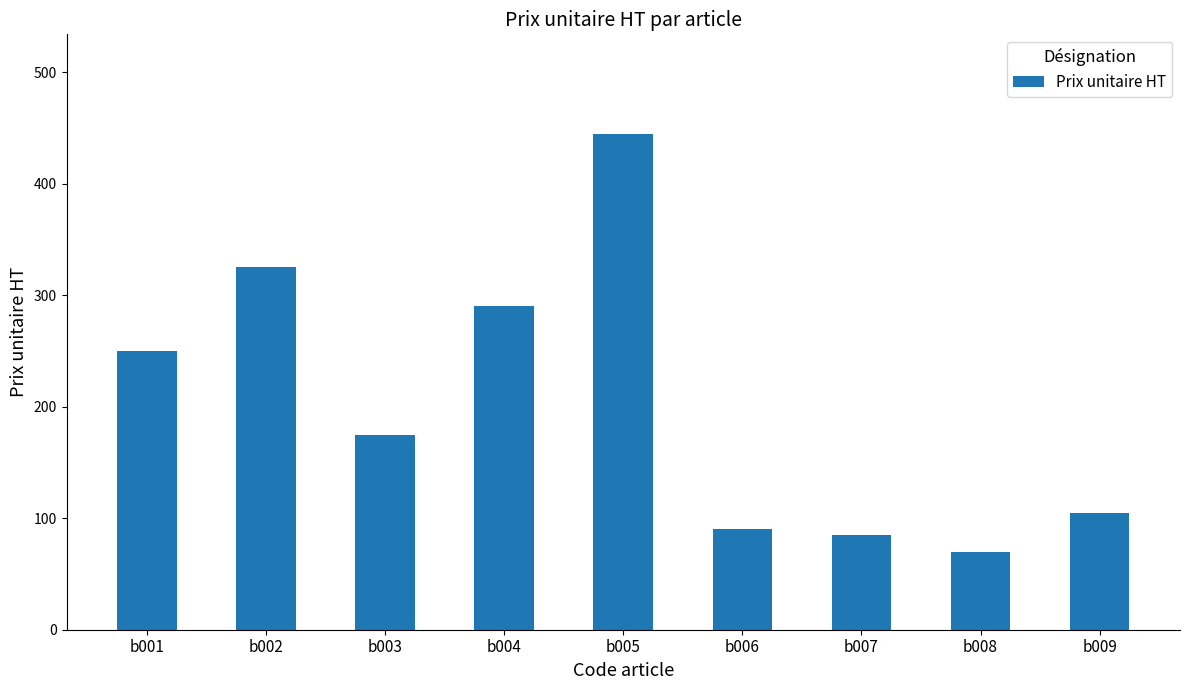

Rank the categories by value from highest to lowest.

b005, b002, b004, b001, b003, b009, b006, b007, b008